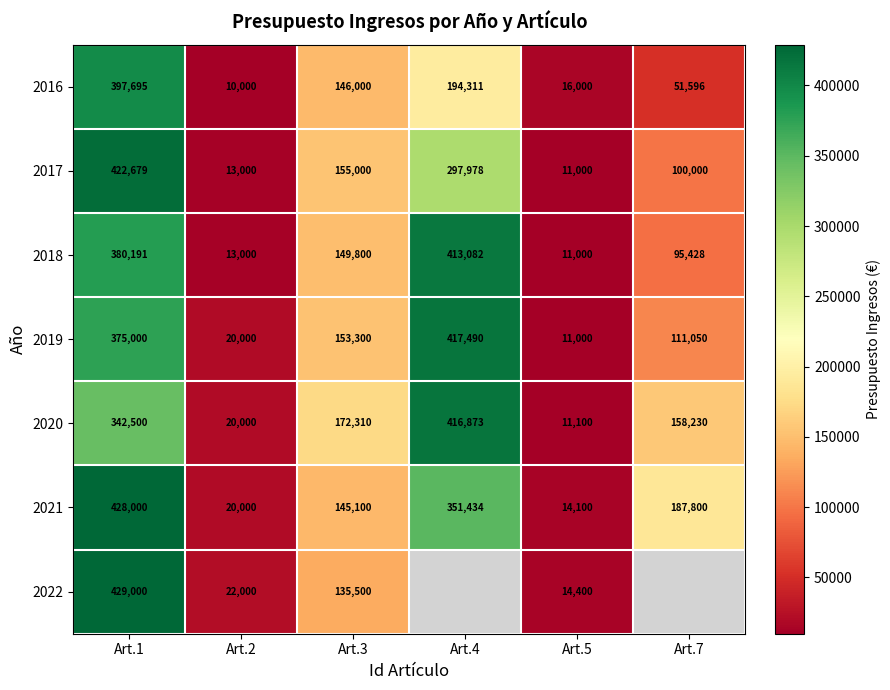

Is it true that 2016 equals 10000.0 at Art.2?

True